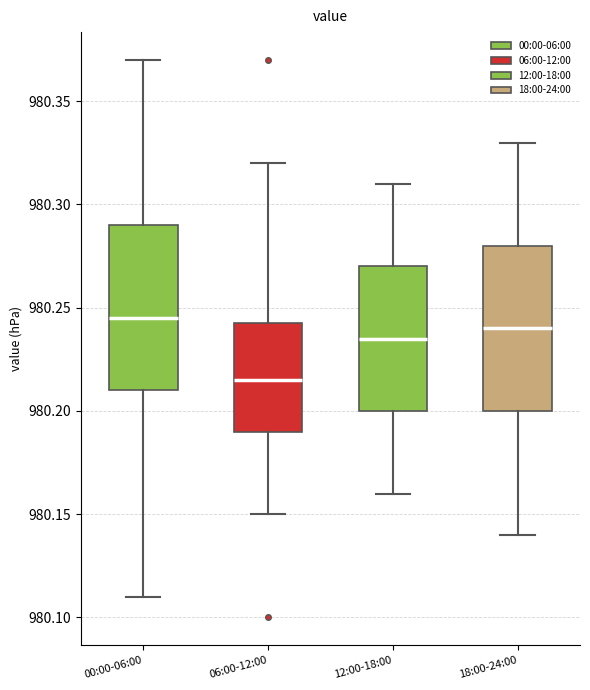

Reading left to right, transcribe this box plot: for each box, give where its median line is, the range the box spans, and where its two whiskers end, as read against the y-axis. The values are not printed on the chart, so give them approximately, as read against the axis.

00:00-06:00: median 980.245, box 980.210 to 980.290, whiskers 980.110 to 980.370
06:00-12:00: median 980.215, box 980.190 to 980.245, whiskers 980.150 to 980.320
12:00-18:00: median 980.235, box 980.200 to 980.270, whiskers 980.160 to 980.310
18:00-24:00: median 980.240, box 980.200 to 980.280, whiskers 980.140 to 980.330